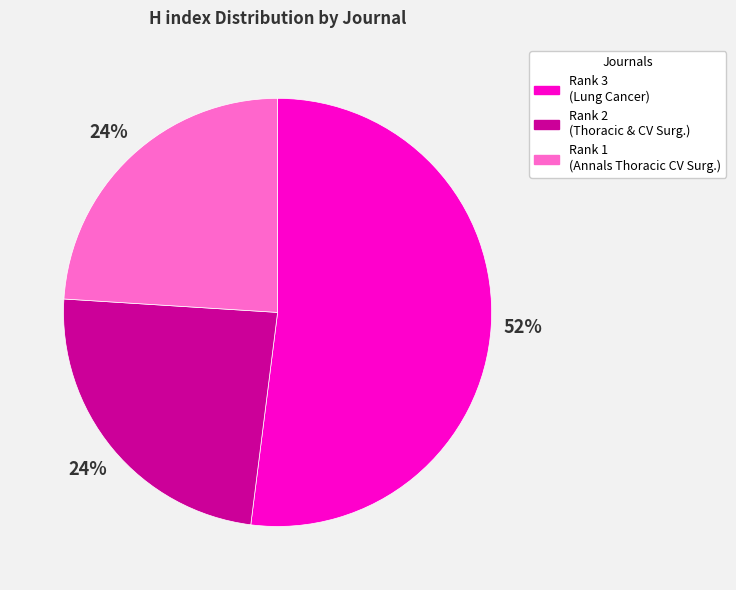

Combined, do Rank 3 (Lung Cancer) and Rank 2 (Thoracic & CV Surg.) account for over 50%?

Yes